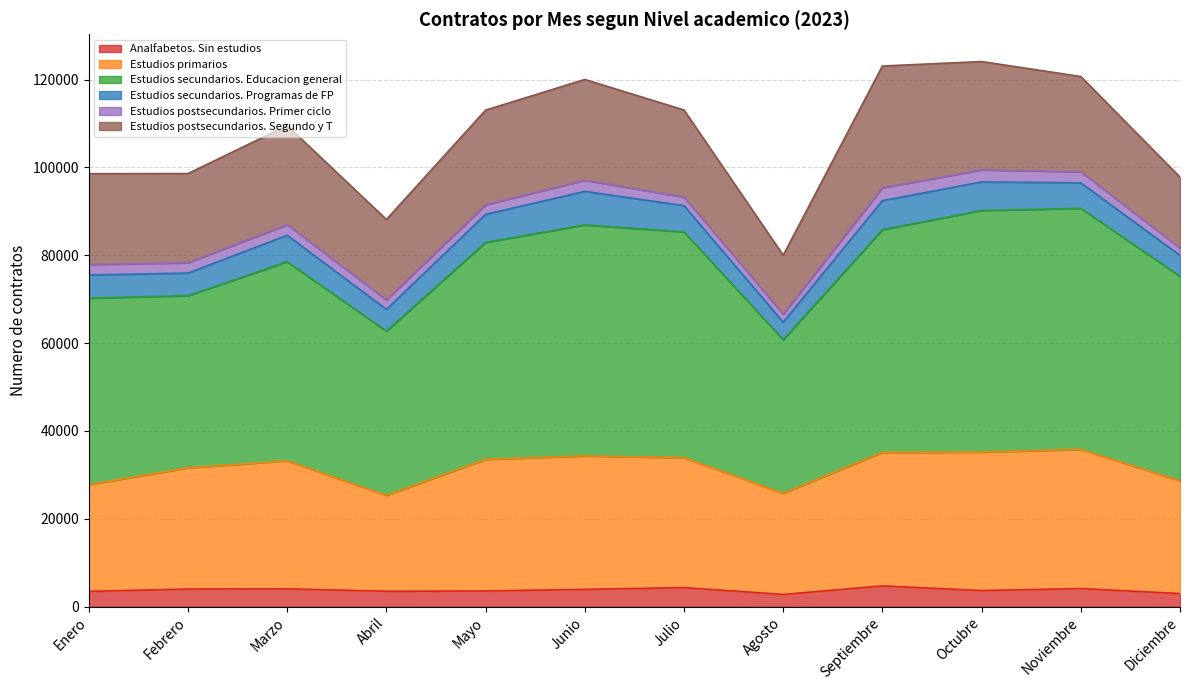

What is the highest value of the Analfabetos. Sin estudios series?

4717